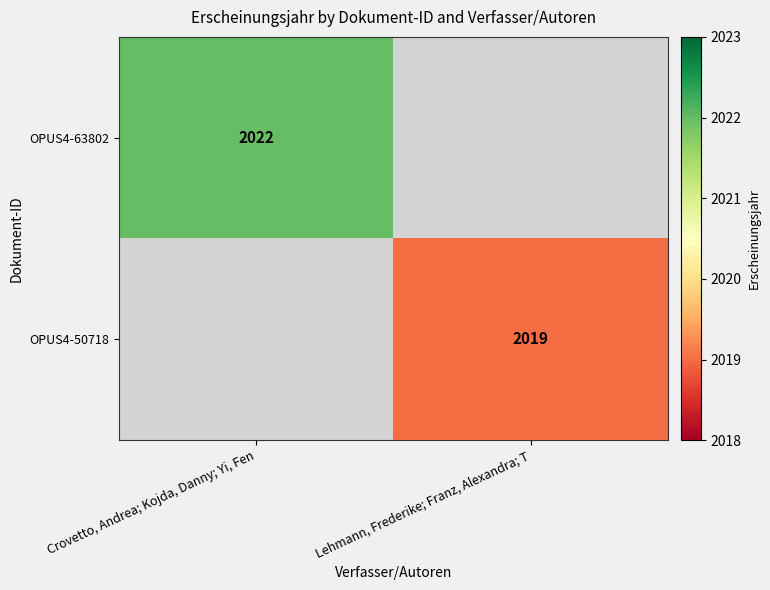

The value of OPUS4-63802 at Crovetto, Andrea; Kojda, Danny; Yi, Fen is 2703. True or false?

False